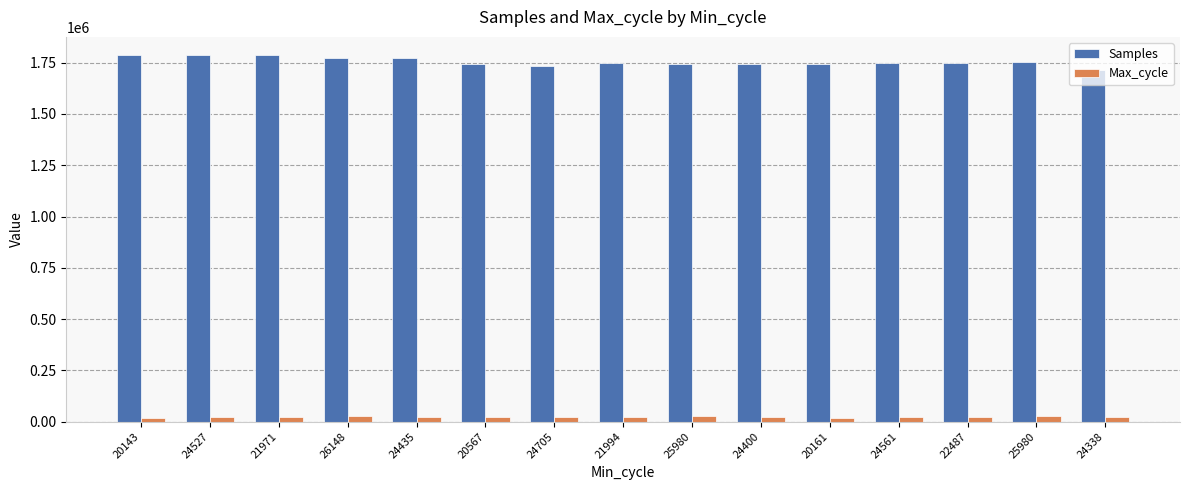

How many groups of bars are there?

15